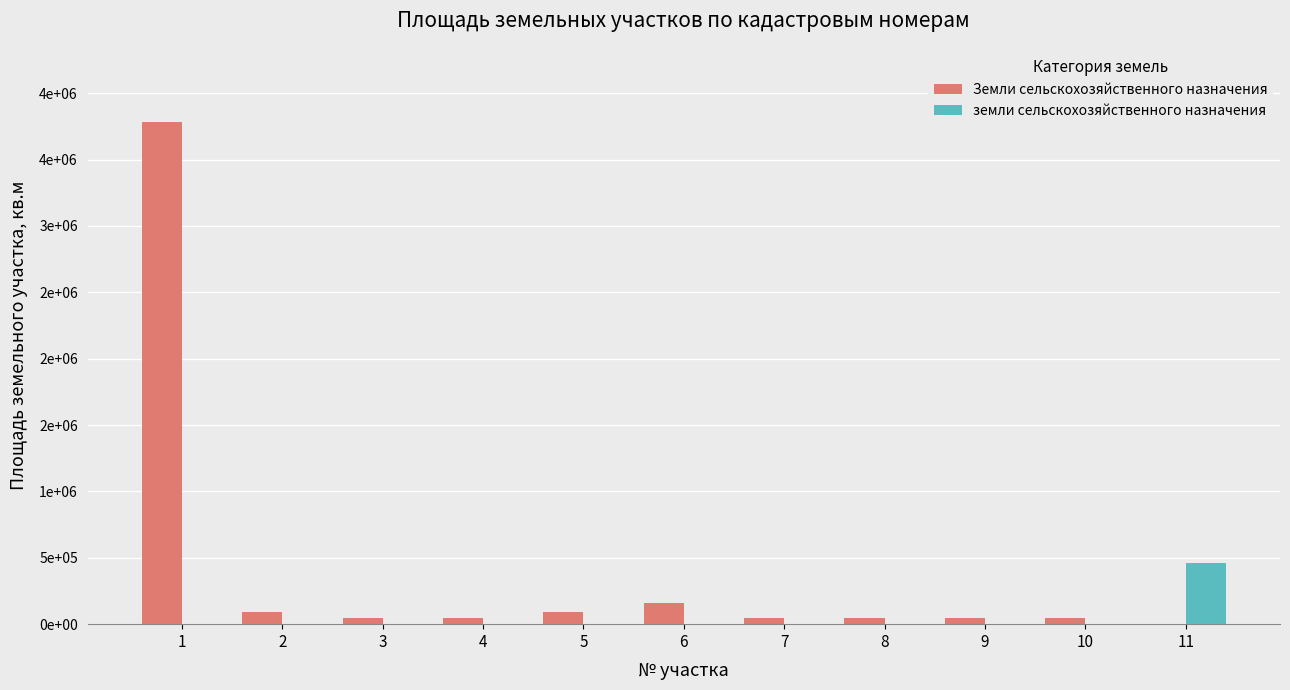

Rank the series by their maximum value, from highest to lowest.

Земли сельскохозяйственного назначения, земли сельскохозяйственного назначения